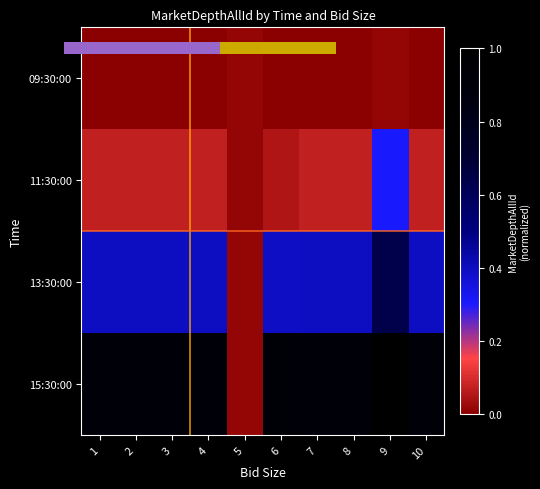

Between 4 and 1, which is larger?

4